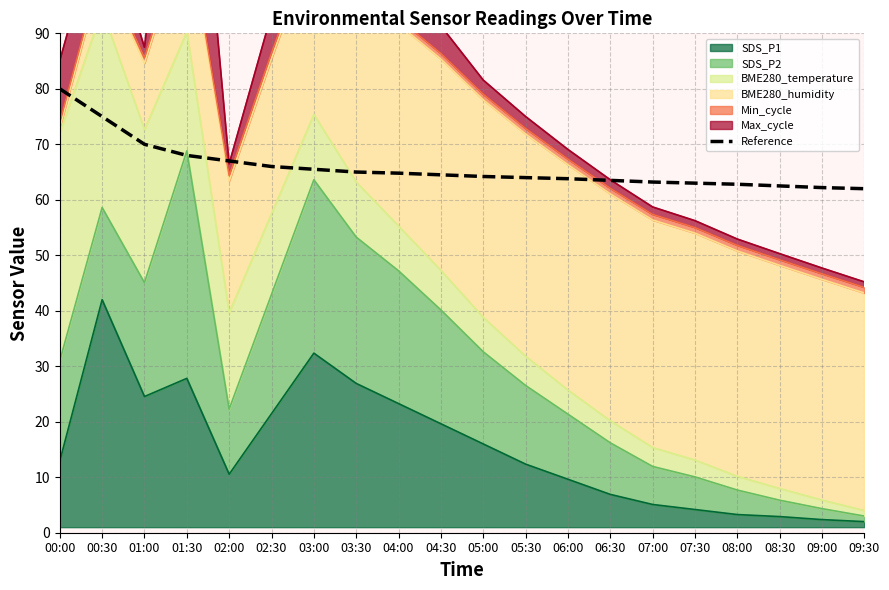

True or false: there are more than 2 points higher than both neighbors.

False